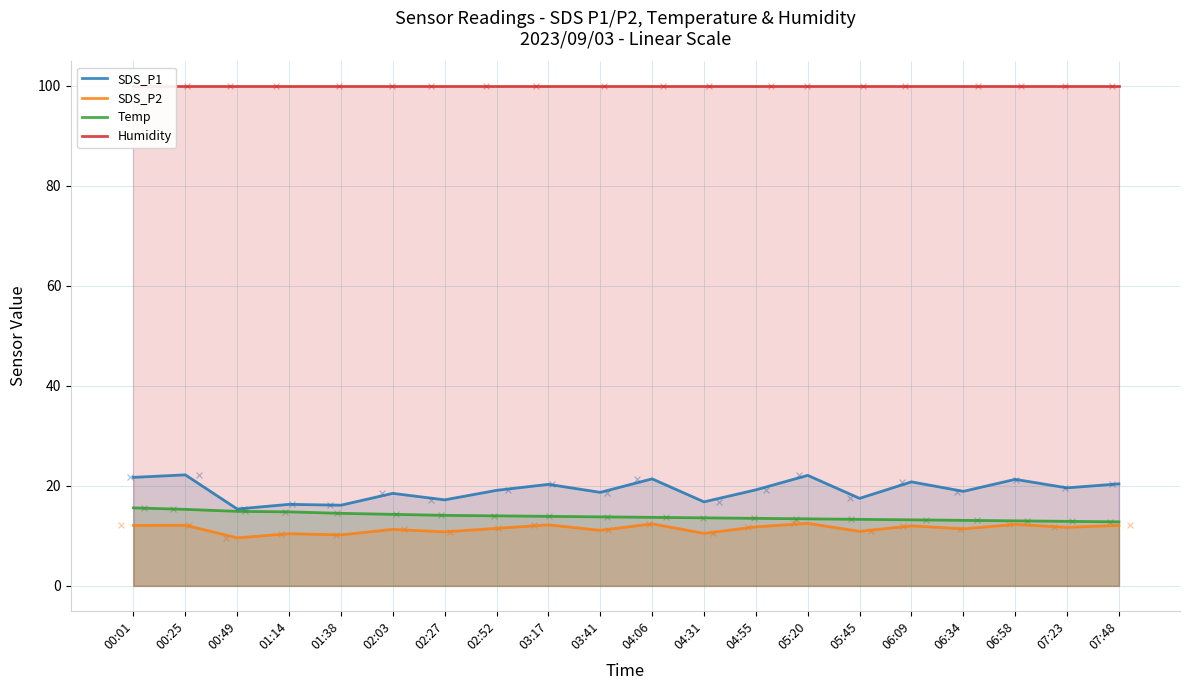

At which category is the sum across all series the highest?

00:25